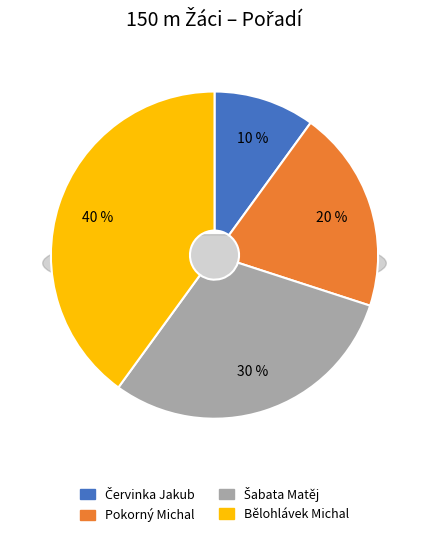

To the nearest percent, what percentage of the pie is Bělohlávek Michal?

40%